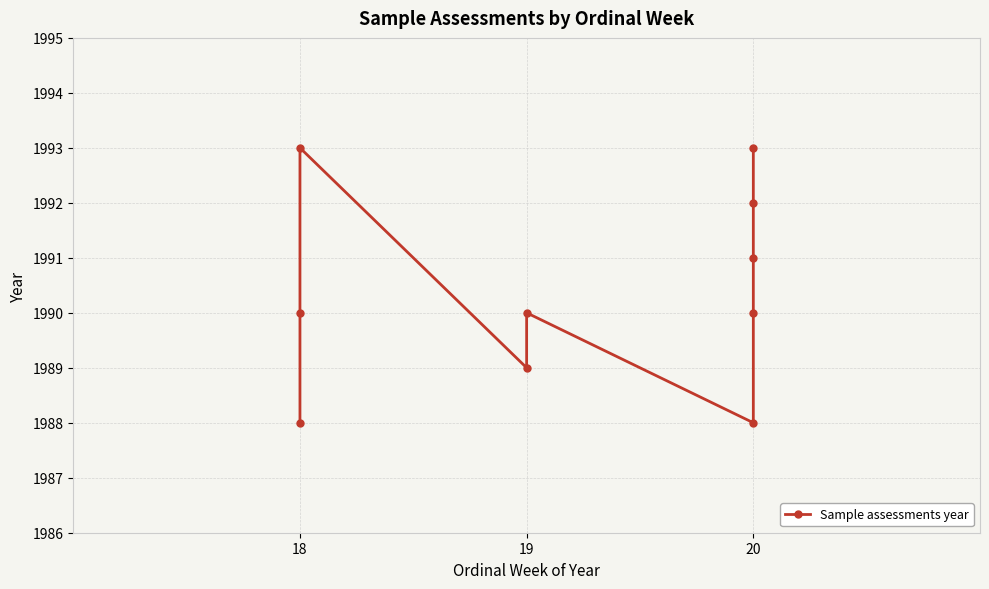

At which label is the value closest to 1990?

18